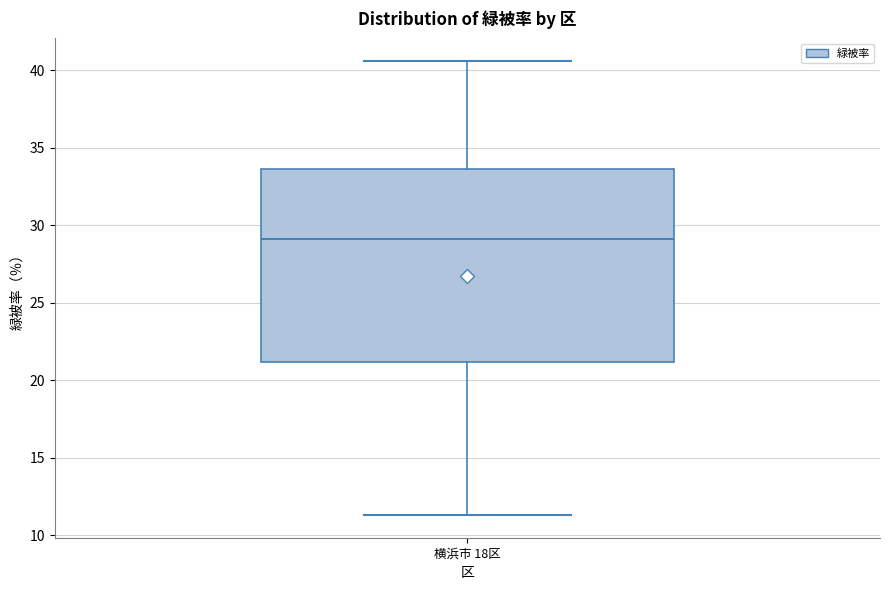

Transcribe this box plot: give where the median line is, the range the box spans, and where the two whiskers end, as read against the y-axis. The values are not printed on the chart, so give them approximately, as read against the axis.

median 29.0, box 21.0 to 33.5, whiskers 11.5 to 40.5